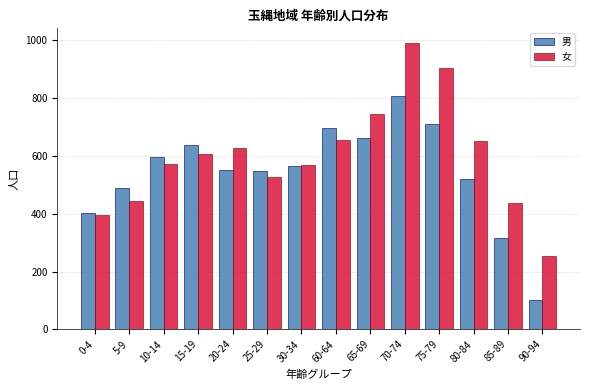

At which label does 女 reach its peak?

70-74